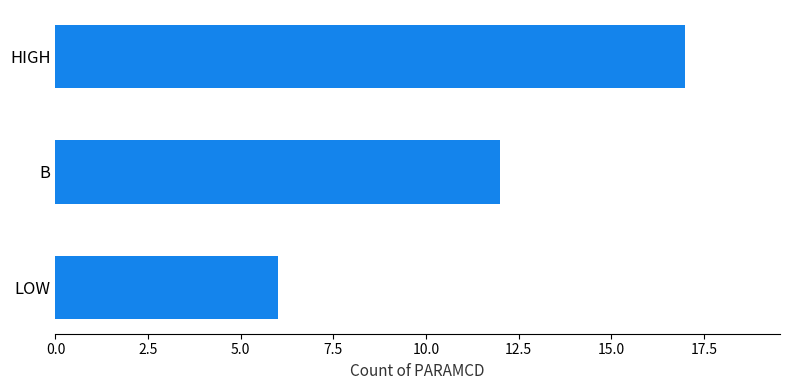

Count the number of data series in this chart.

1